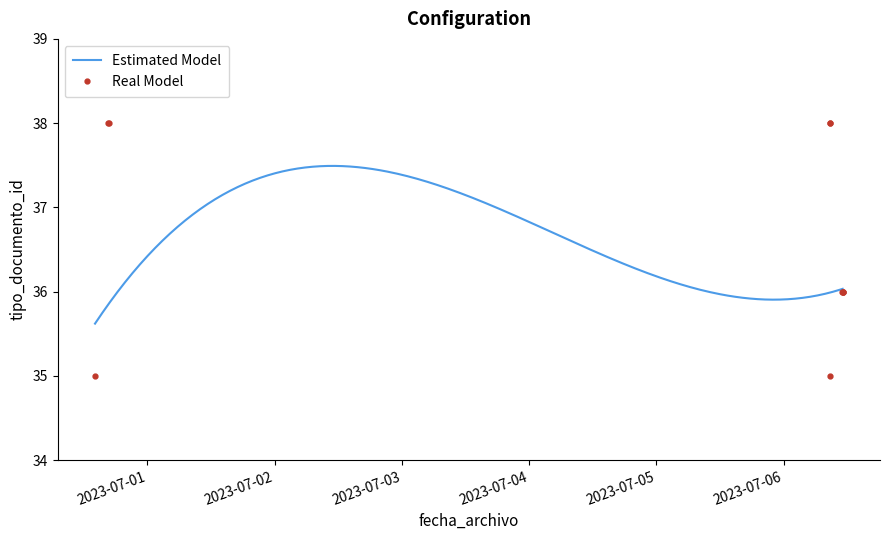

True or false: there are more than 1 points higher than both neighbors.

False